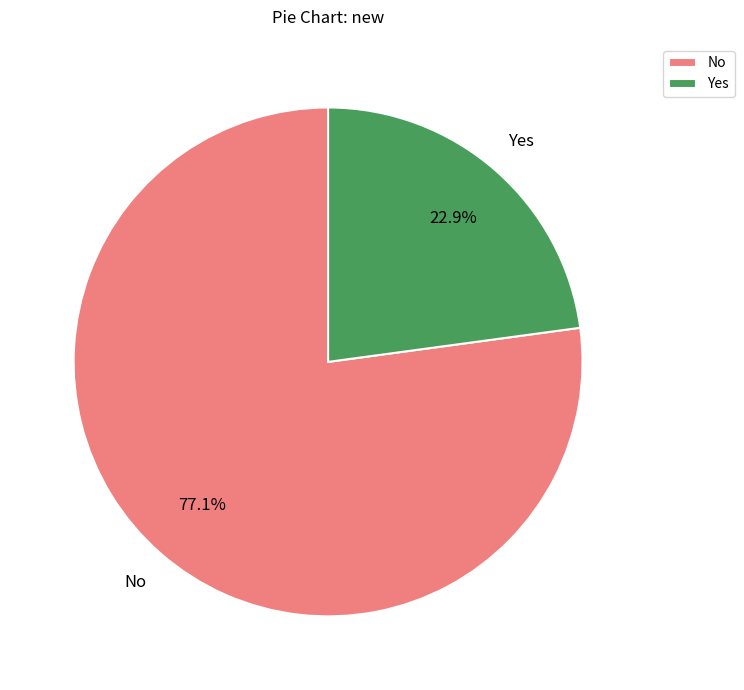

The Yes slice represents 33% of the pie. True or false?

False